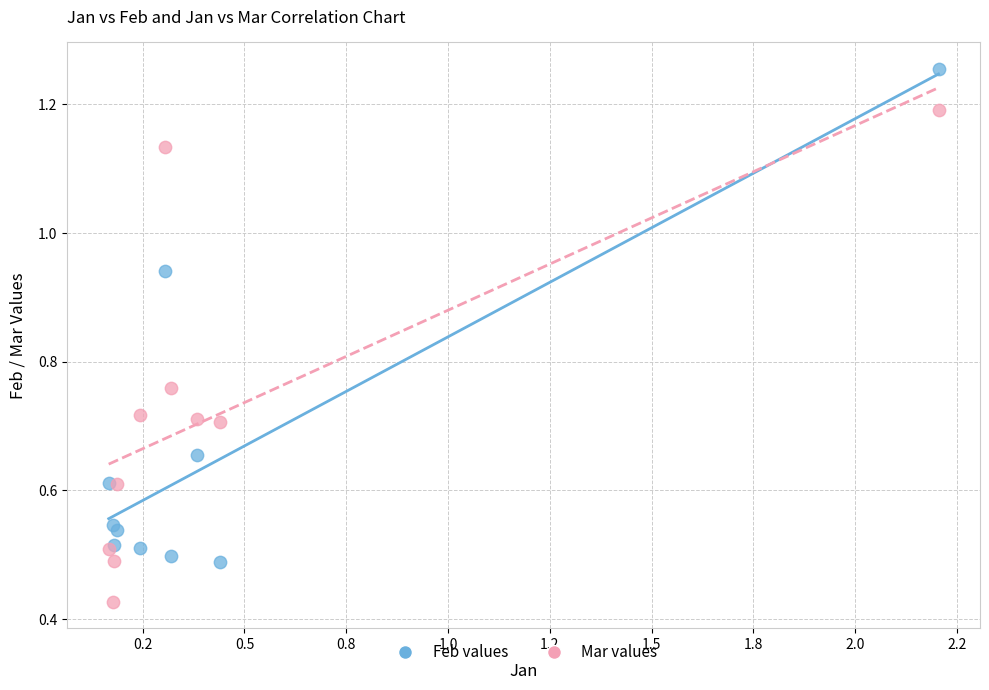

What is the X range (max minus min) for the scatter plot?

2.0